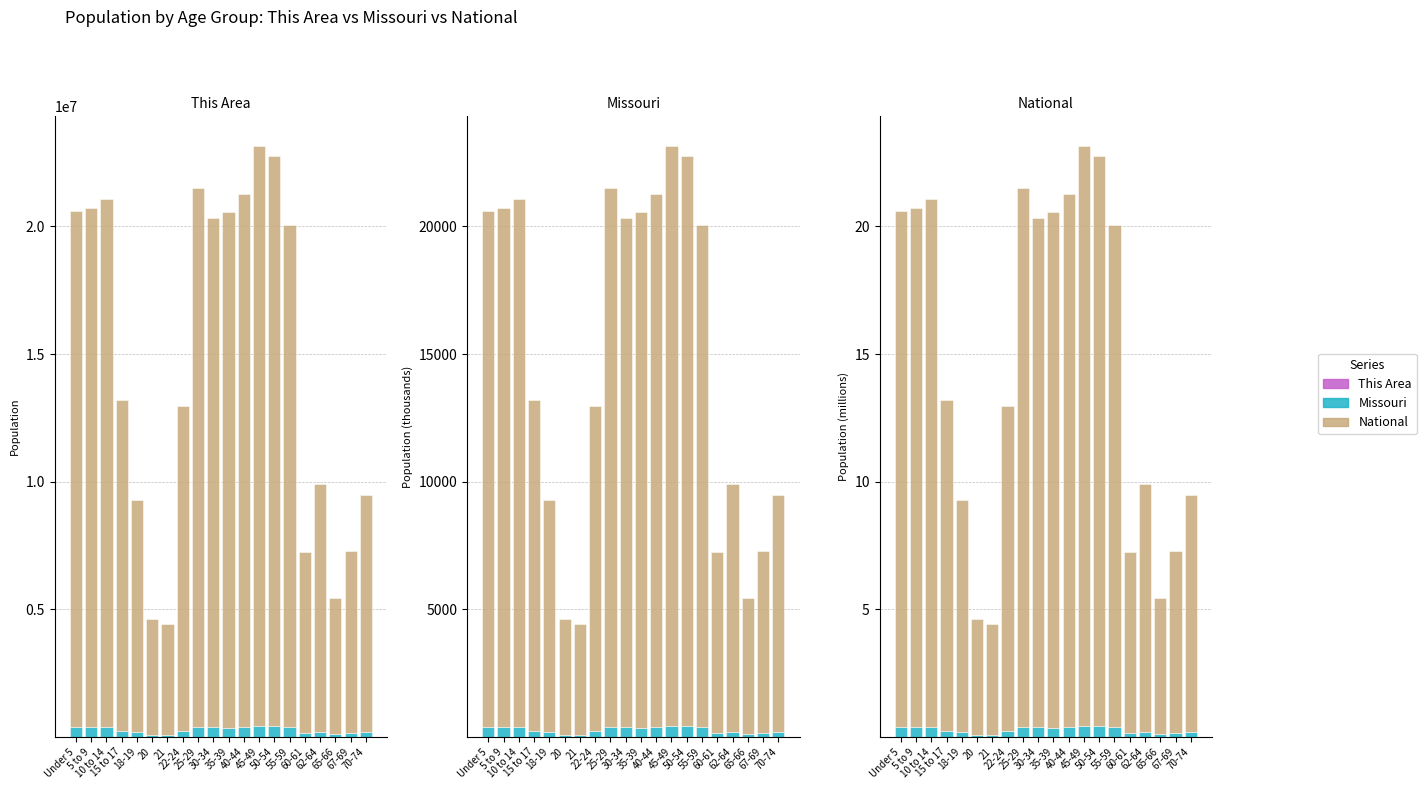

At which label is This Area closest to 0?

20